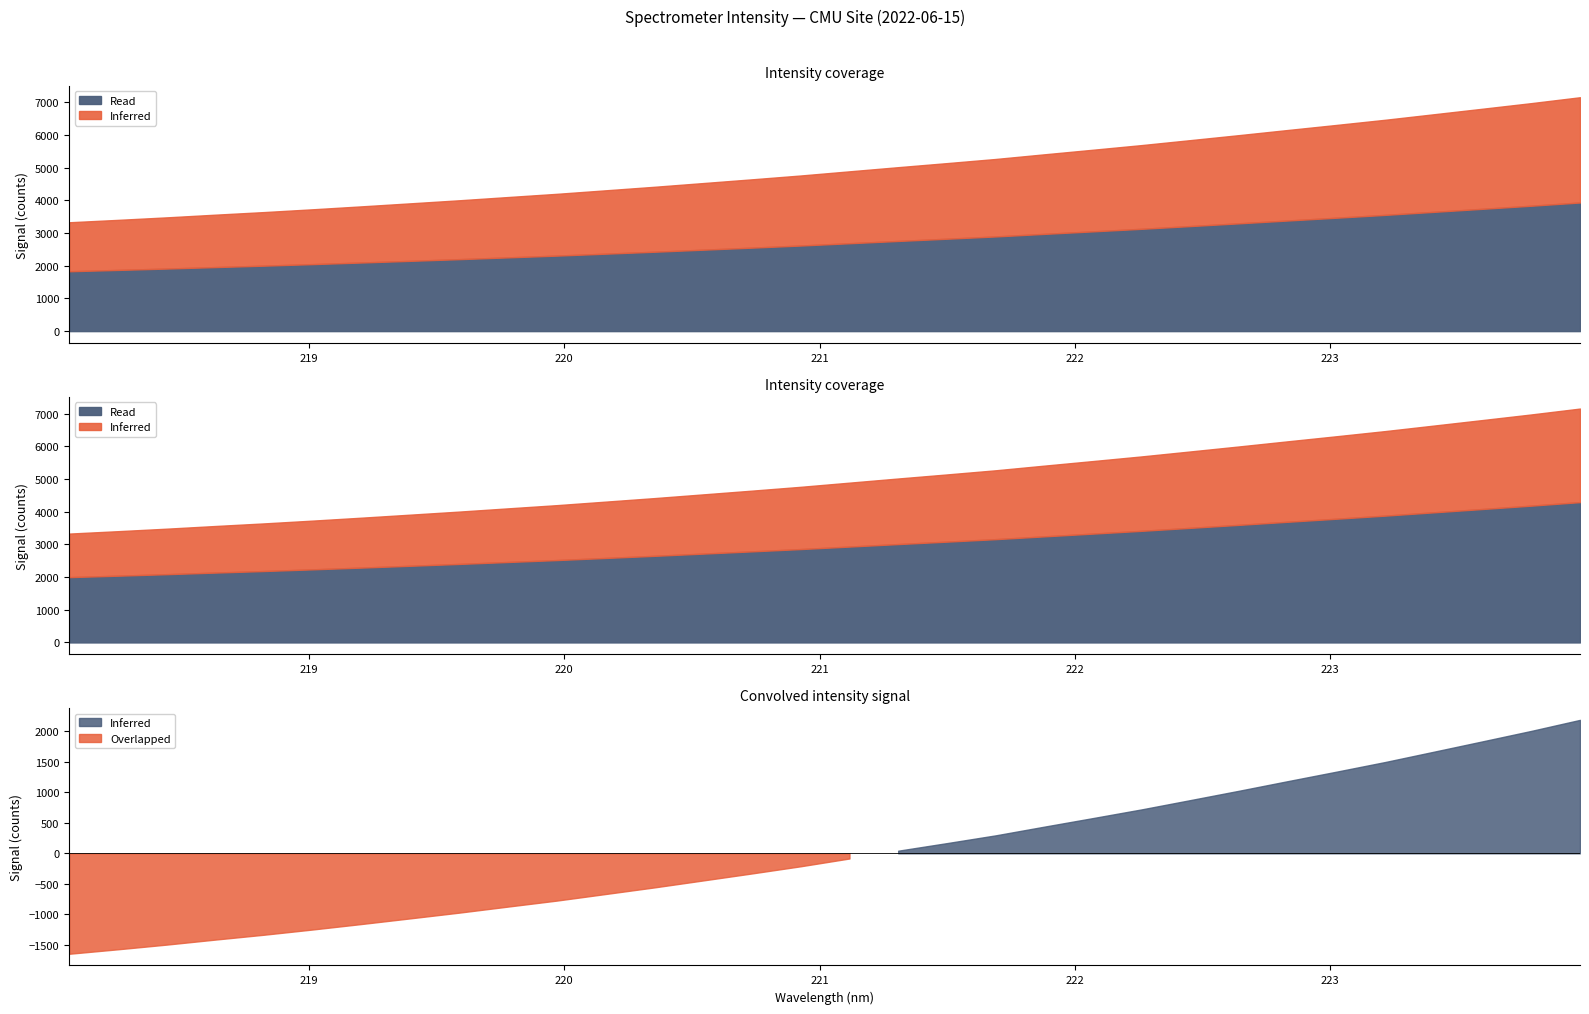

Rank the categories by value from highest to lowest.

223.9802, 223.7895, 223.5987, 223.408, 223.2172, 223.0264, 222.8355, 222.6447, 222.4538, 222.263, 222.0721, 221.8812, 221.6902, 221.4993, 221.3083, 221.1174, 220.9264, 220.7354, 220.5444, 220.3533, 220.1623, 219.9712, 219.7801, 219.589, 219.3979, 219.2067, 219.0156, 218.8244, 218.6332, 218.442, 218.2508, 218.0596